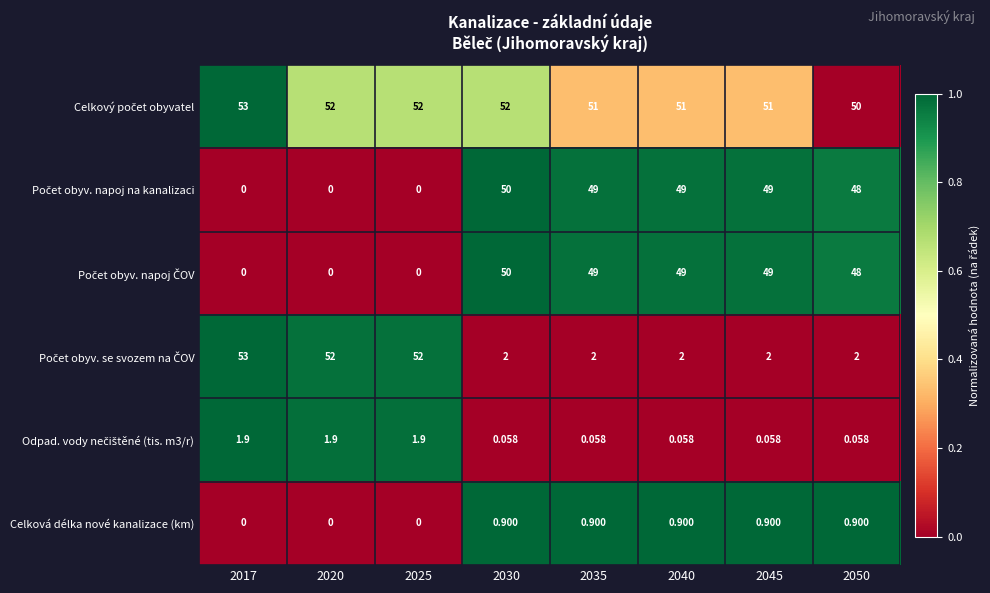

List the series in order of their peak value, highest first.

Celkový počet obyvatel, Počet obyv. napoj na kanalizaci, Počet obyv. napoj ČOV, Počet obyv. se svozem na ČOV, Odpad. vody nečištěné (tis. m3/r), Celková délka nové kanalizace (km)